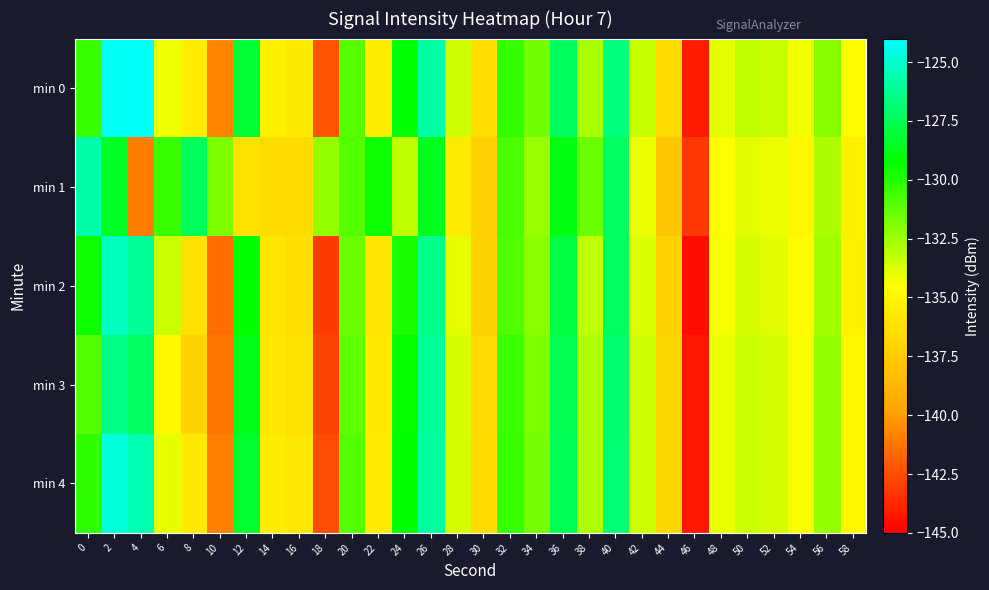

Count the number of data series in this chart.

5